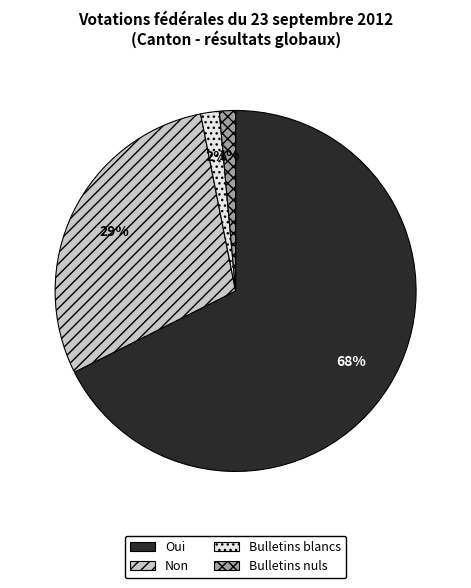

What is the largest slice in the pie chart?

Oui